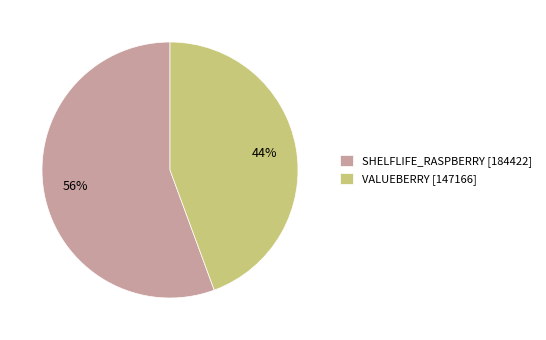

Do VALUEBERRY [147166] and SHELFLIFE_RASPBERRY [184422] together represent more than half of the pie?

Yes